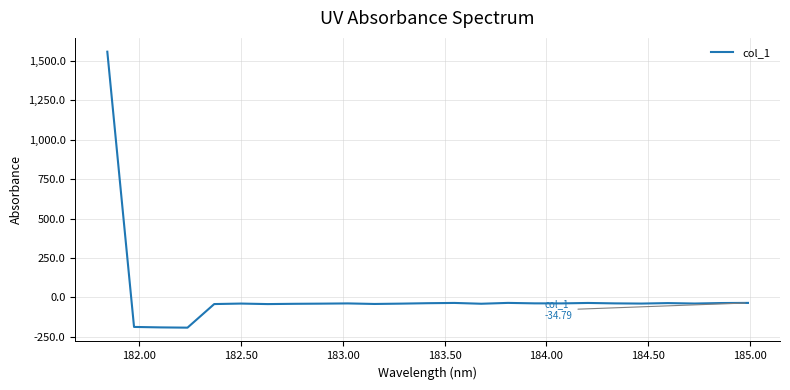

What is the difference between the maximum and minimum values?

1749.3